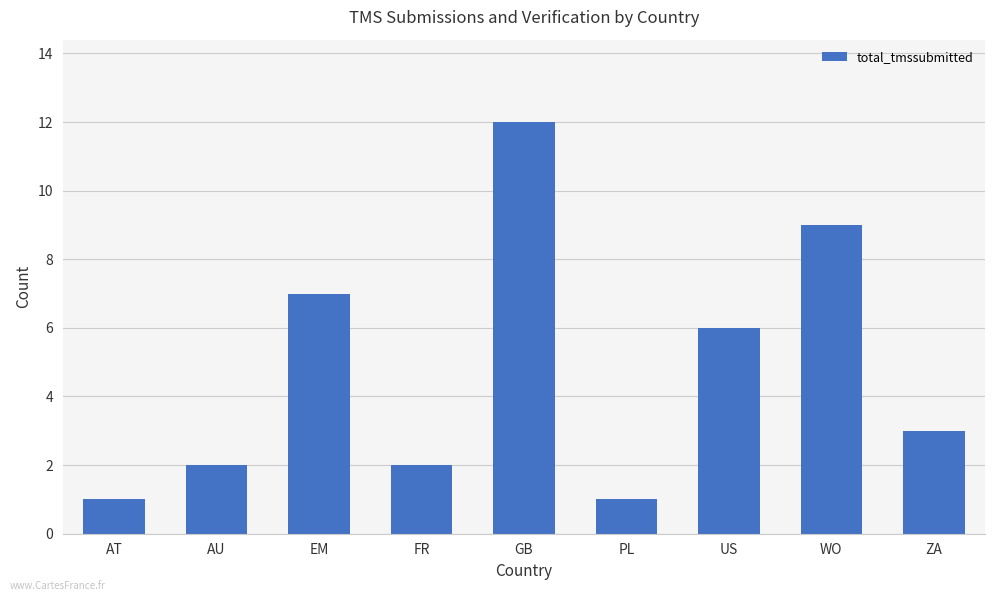

Which category has the highest value across all series?

GB